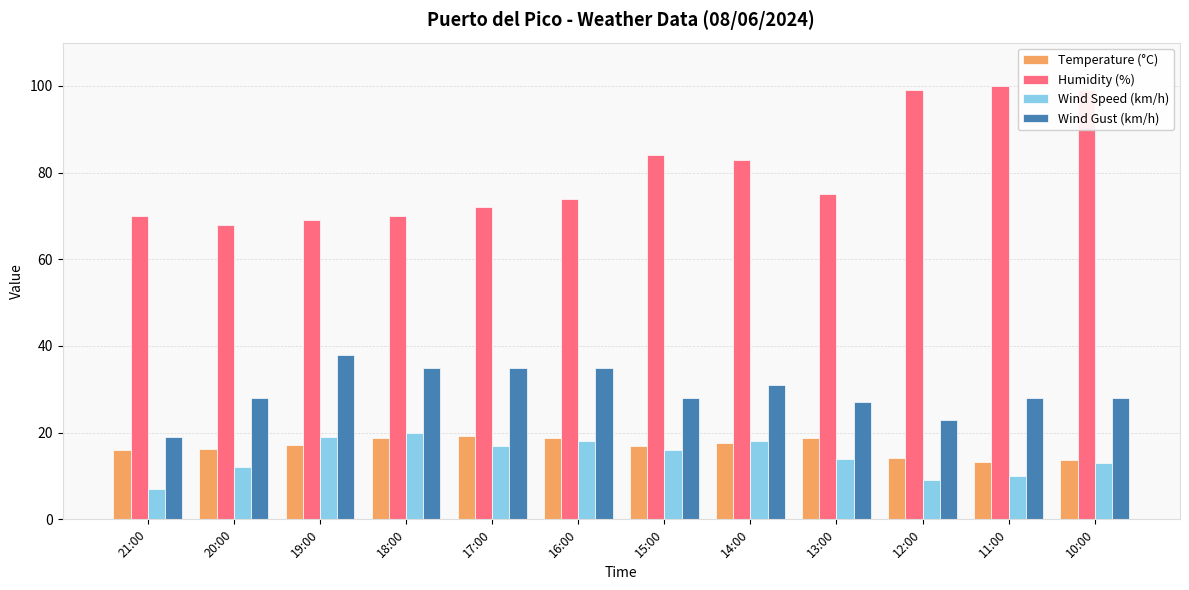

Rank the series at 12:00 from highest to lowest value.

Humidity (%), Wind Gust (km/h), Temperature (°C), Wind Speed (km/h)